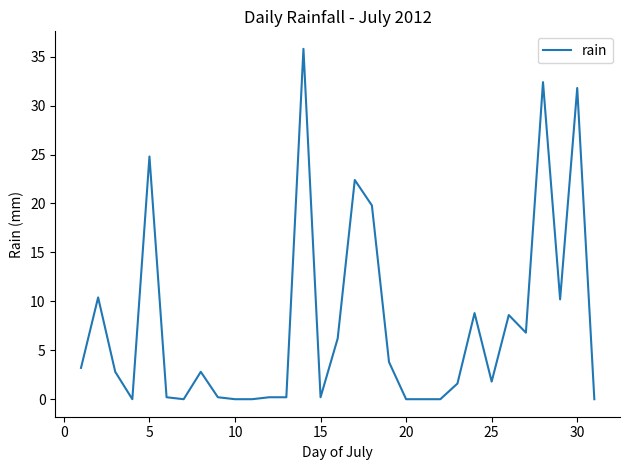

Does the chart have visible grid lines?

No